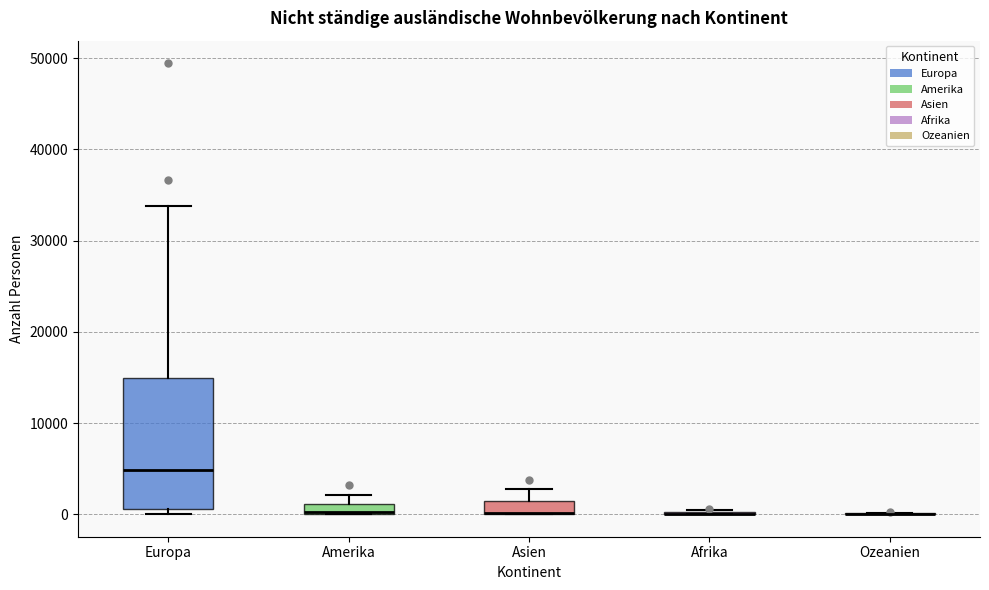

Which box is the tallest, from its lower edge to its upper edge?

Europa